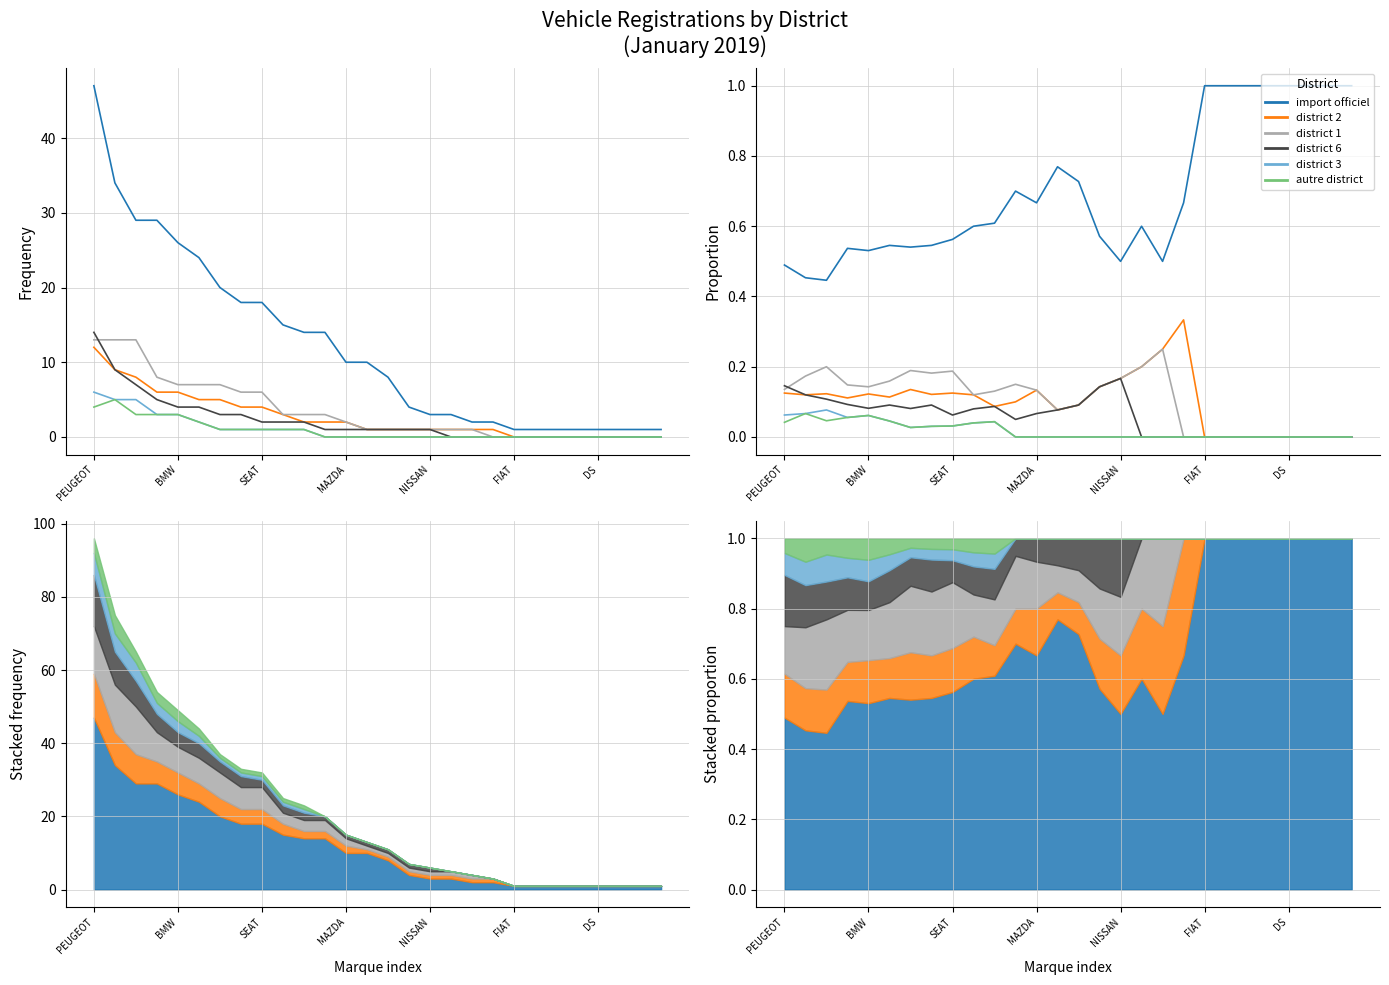

Is this an area chart (filled region under the line)?

No